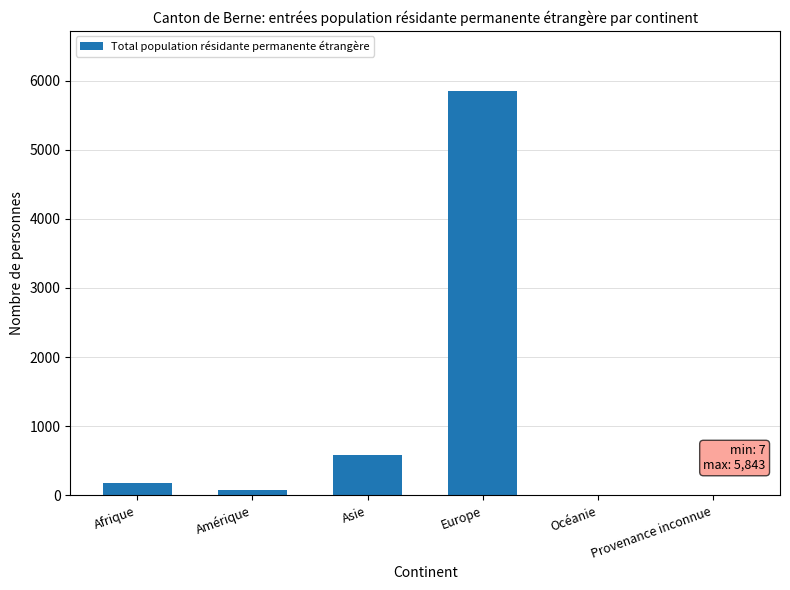

What is the sum of all values?

6685